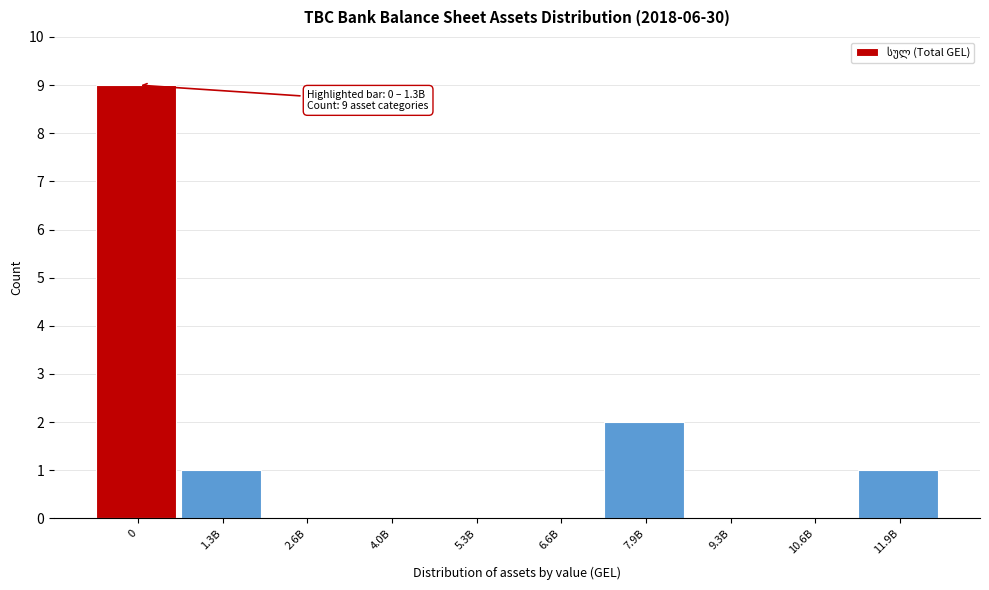

Reading left to right, list all the values displayed in this chart.

0=9	1.3B=1	2.6B=0	4.0B=0	5.3B=0	6.6B=0	7.9B=2	9.3B=0	10.6B=0	11.9B=1